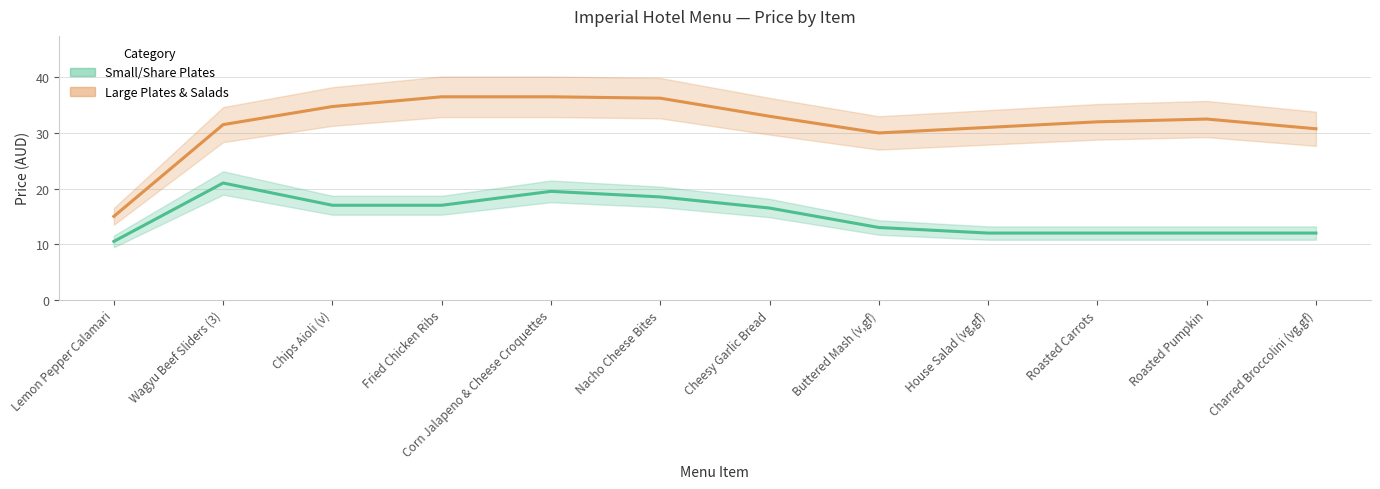

True or false: Small/Share Plates and Large Plates & Salads cross at least once.

False